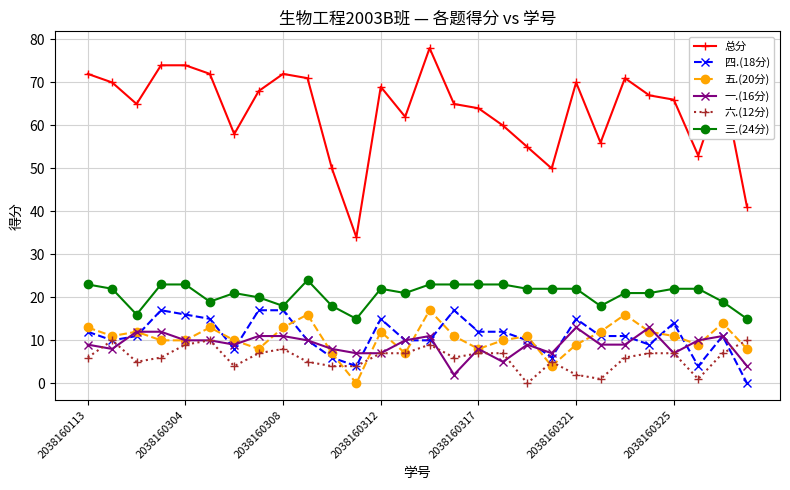

True or false: 总分 and 四.(18分) cross at least once.

False